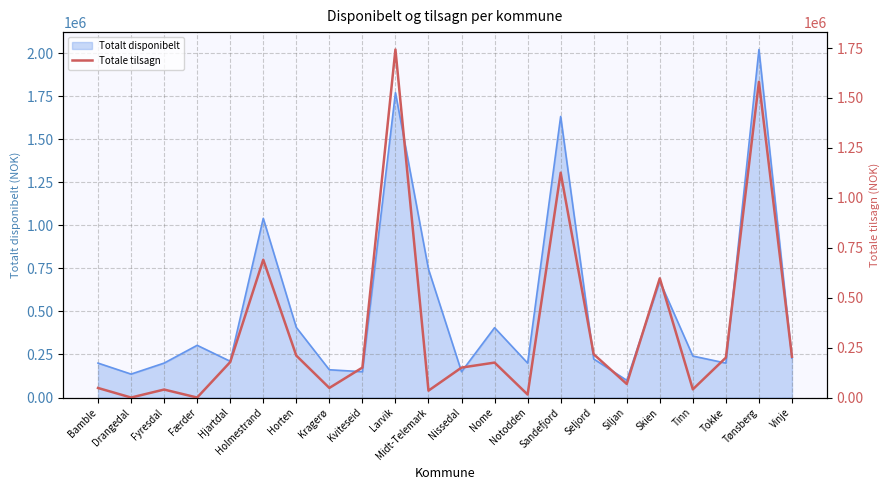

The Totalt disponibelt series shows 323253 at Bamble. True or false?

False